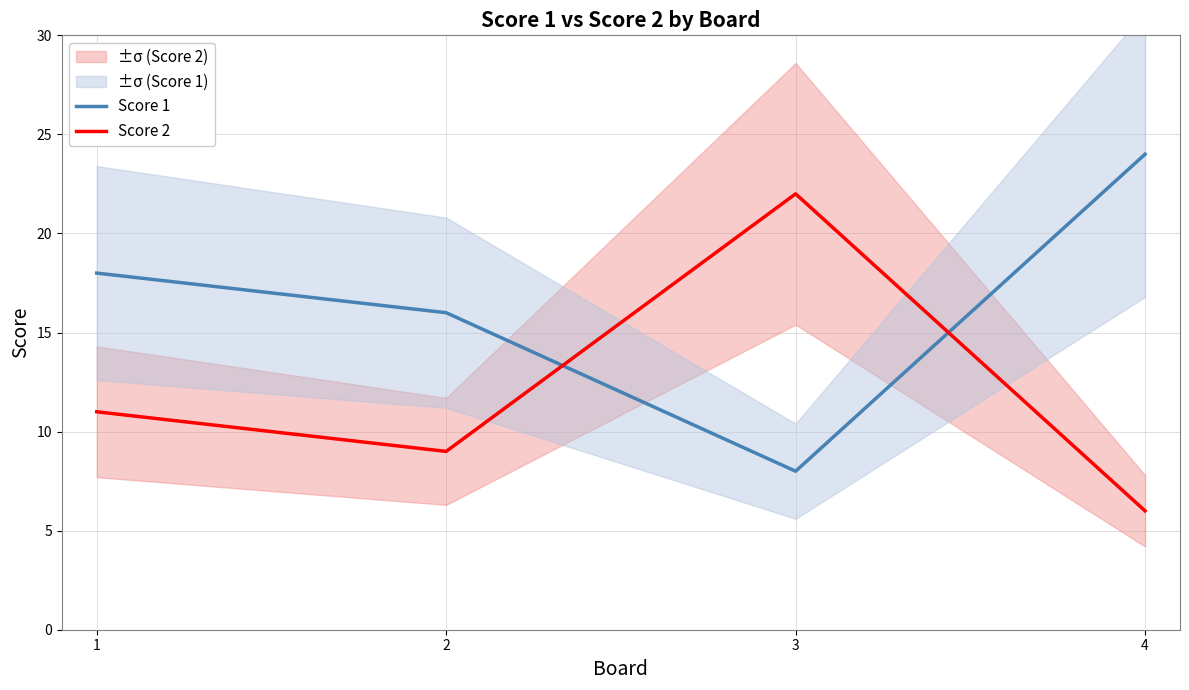

At how many categories does at least one series exceed 8?

4